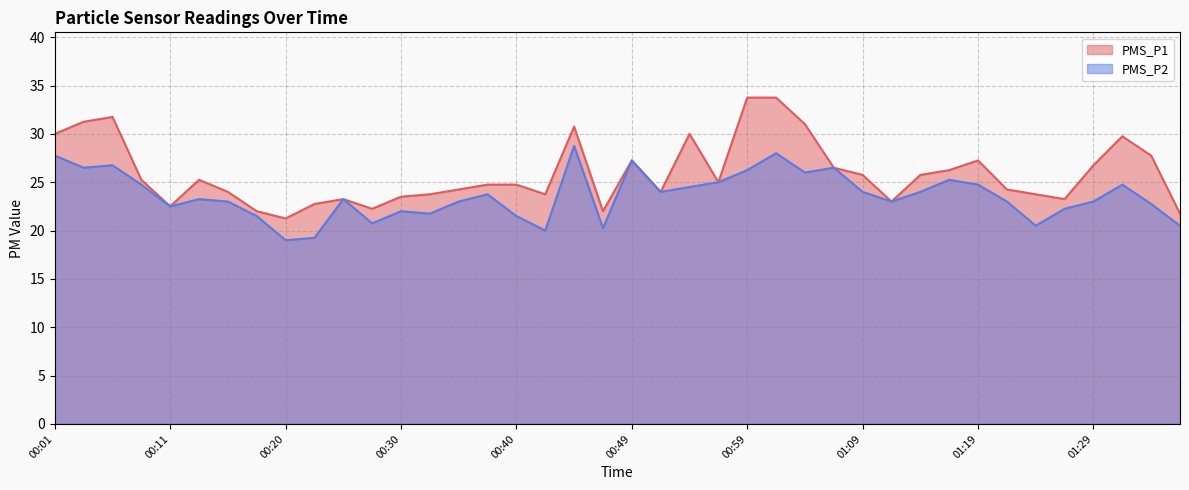

Reading left to right, list all the values displayed in this chart.

PMS_P1: 00:01=30.0	00:03=31.2	00:06=31.8	00:08=25.2	00:11=22.5	00:13=25.2	00:15=24.0	00:18=22.0	00:20=21.2	00:23=22.8	00:25=23.2	00:28=22.2	00:30=23.5	00:32=23.8	00:35=24.2	00:37=24.8	00:40=24.8	00:42=23.8	00:45=30.8	00:47=22.0	00:49=27.2	00:52=24.0	00:54=30.0	00:57=25.0	00:59=33.8	01:02=33.8	01:04=31.0	01:06=26.5	01:09=25.8	01:11=23.0	01:14=25.8	01:17=26.2	01:19=27.2	01:21=24.2	01:24=23.8	01:26=23.2	01:29=26.8	01:31=29.8	01:34=27.8	01:36=21.8
PMS_P2: 00:01=27.8	00:03=26.5	00:06=26.8	00:08=24.8	00:11=22.5	00:13=23.2	00:15=23.0	00:18=21.5	00:20=19.0	00:23=19.2	00:25=23.2	00:28=20.8	00:30=22.0	00:32=21.8	00:35=23.0	00:37=23.8	00:40=21.5	00:42=20.0	00:45=28.8	00:47=20.2	00:49=27.2	00:52=24.0	00:54=24.5	00:57=25.0	00:59=26.2	01:02=28.0	01:04=26.0	01:06=26.5	01:09=24.0	01:11=23.0	01:14=24.0	01:17=25.2	01:19=24.8	01:21=23.0	01:24=20.5	01:26=22.2	01:29=23.0	01:31=24.8	01:34=22.8	01:36=20.5